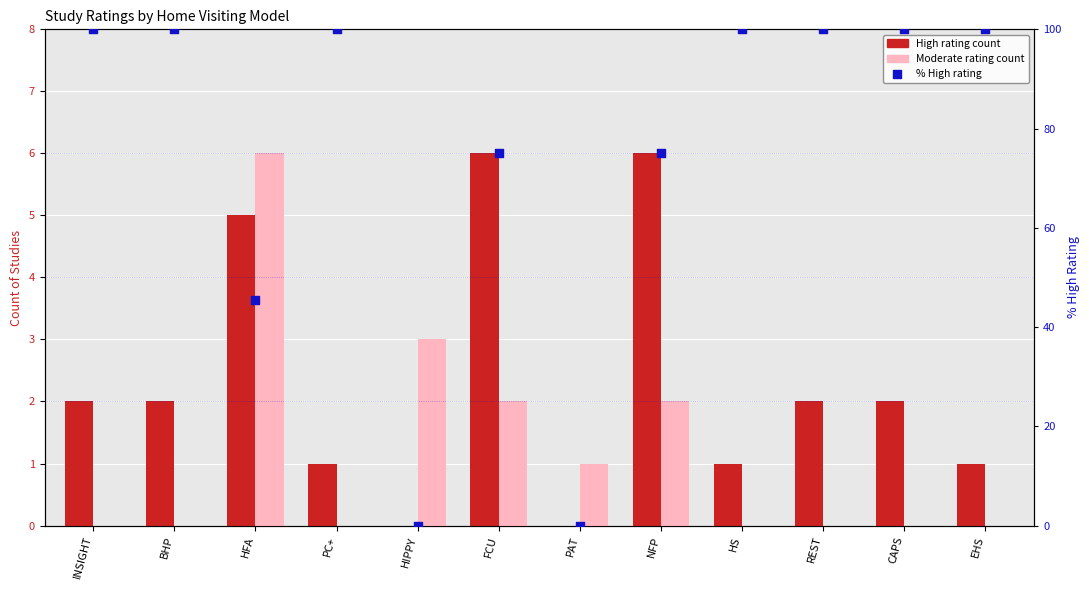

Is the value of % High rating at PC+ greater than the value of High at CAPS?

Yes